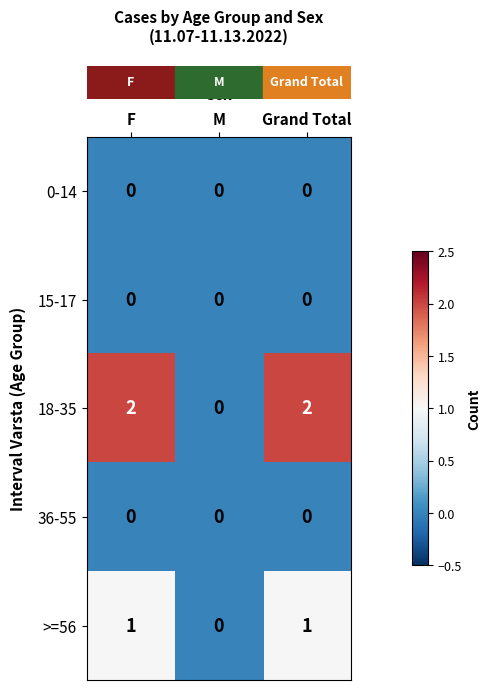

Which category has the lowest value in the >=56 series?

M